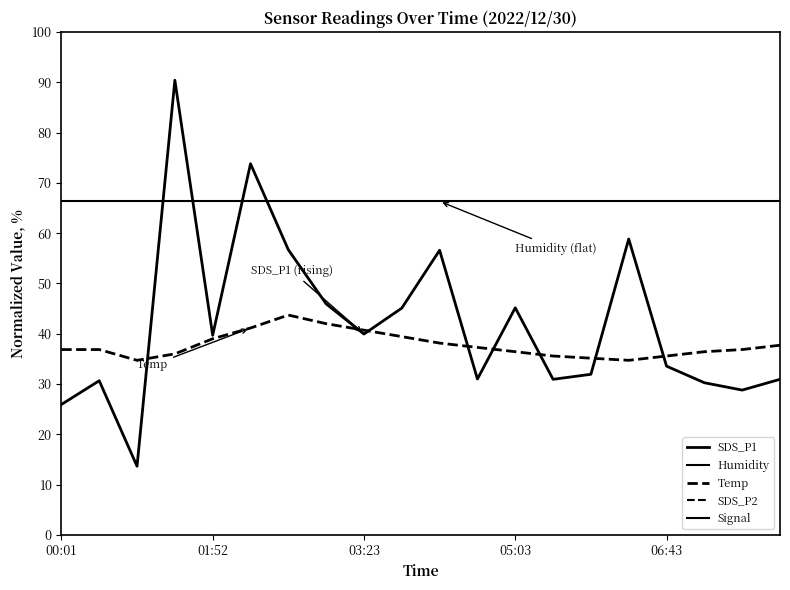

The value of Signal at 19 is 1864.0. True or false?

False